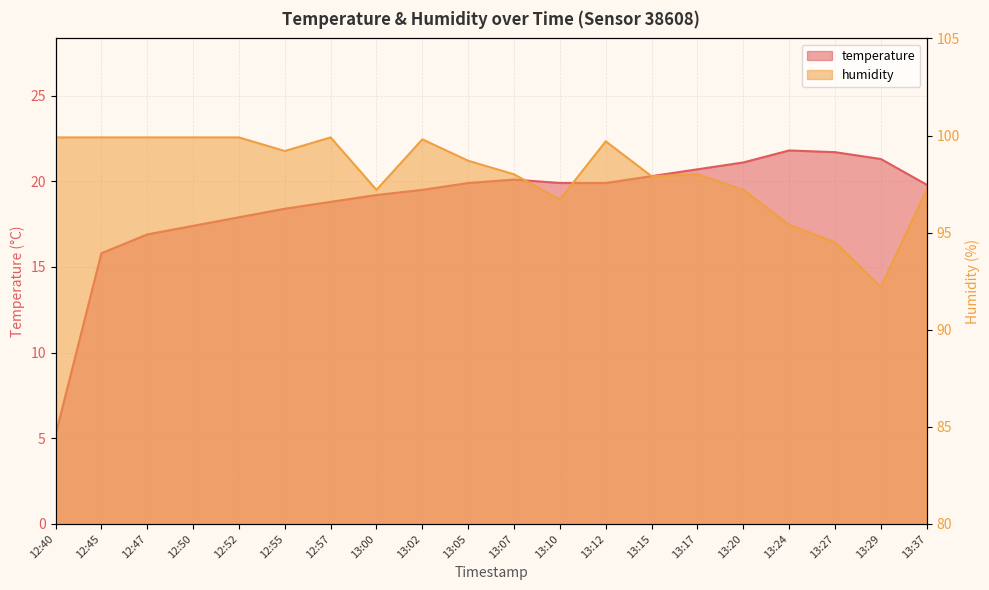

What is the minimum value for humidity?

92.2